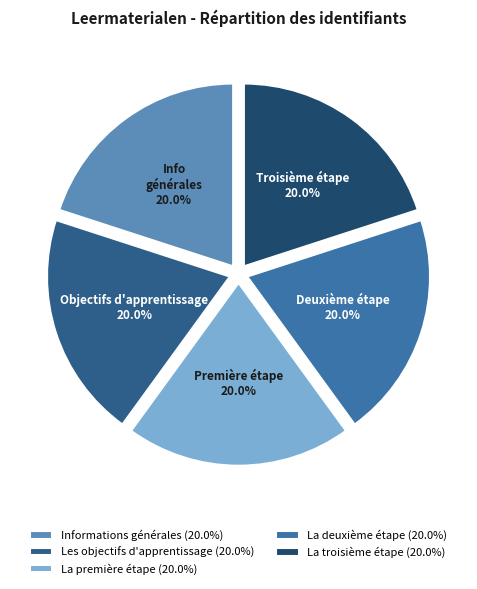

Combined, what portion of the pie is Les objectifs d'apprentissage and La deuxième étape?

40.0%